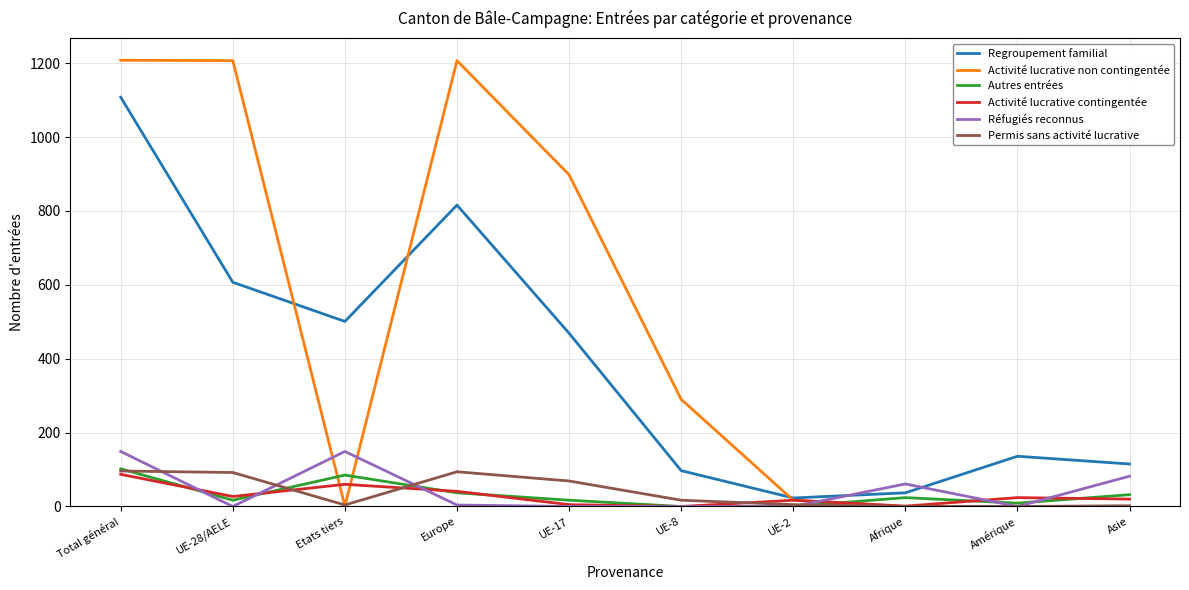

Where do Regroupement familial and Activité lucrative non contingentée first cross each other?

UE-28/AELE and Etats tiers